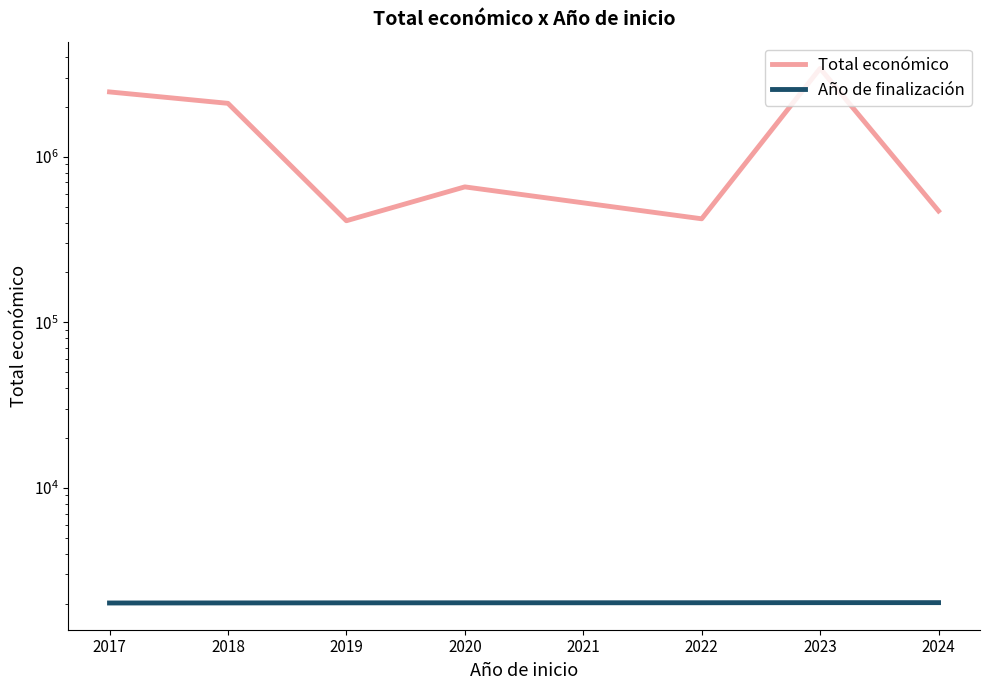

How many data points in Total económico are less than 657882?

3